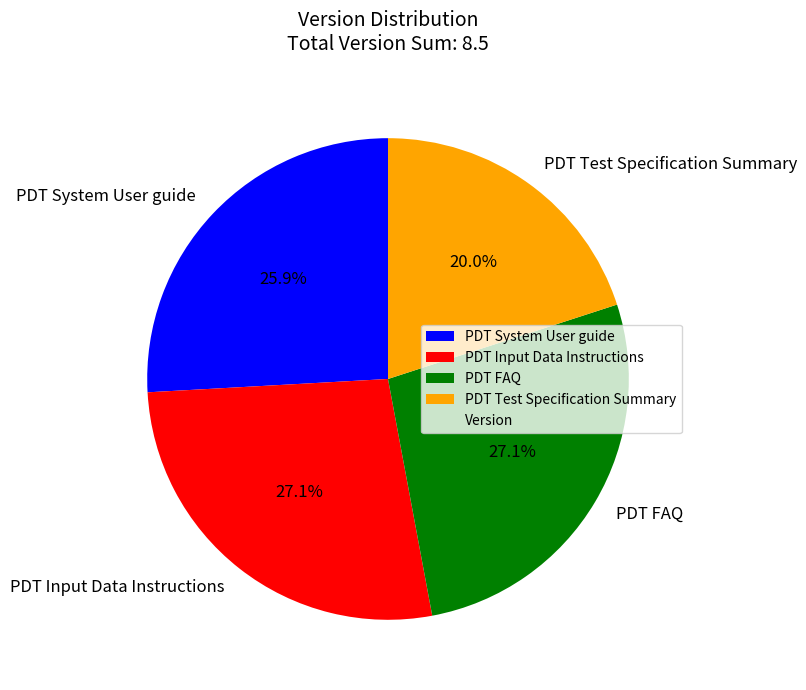

Approximately how many times larger is the value at PDT Test Specification Summary compared to PDT Input Data Instructions?

0.7